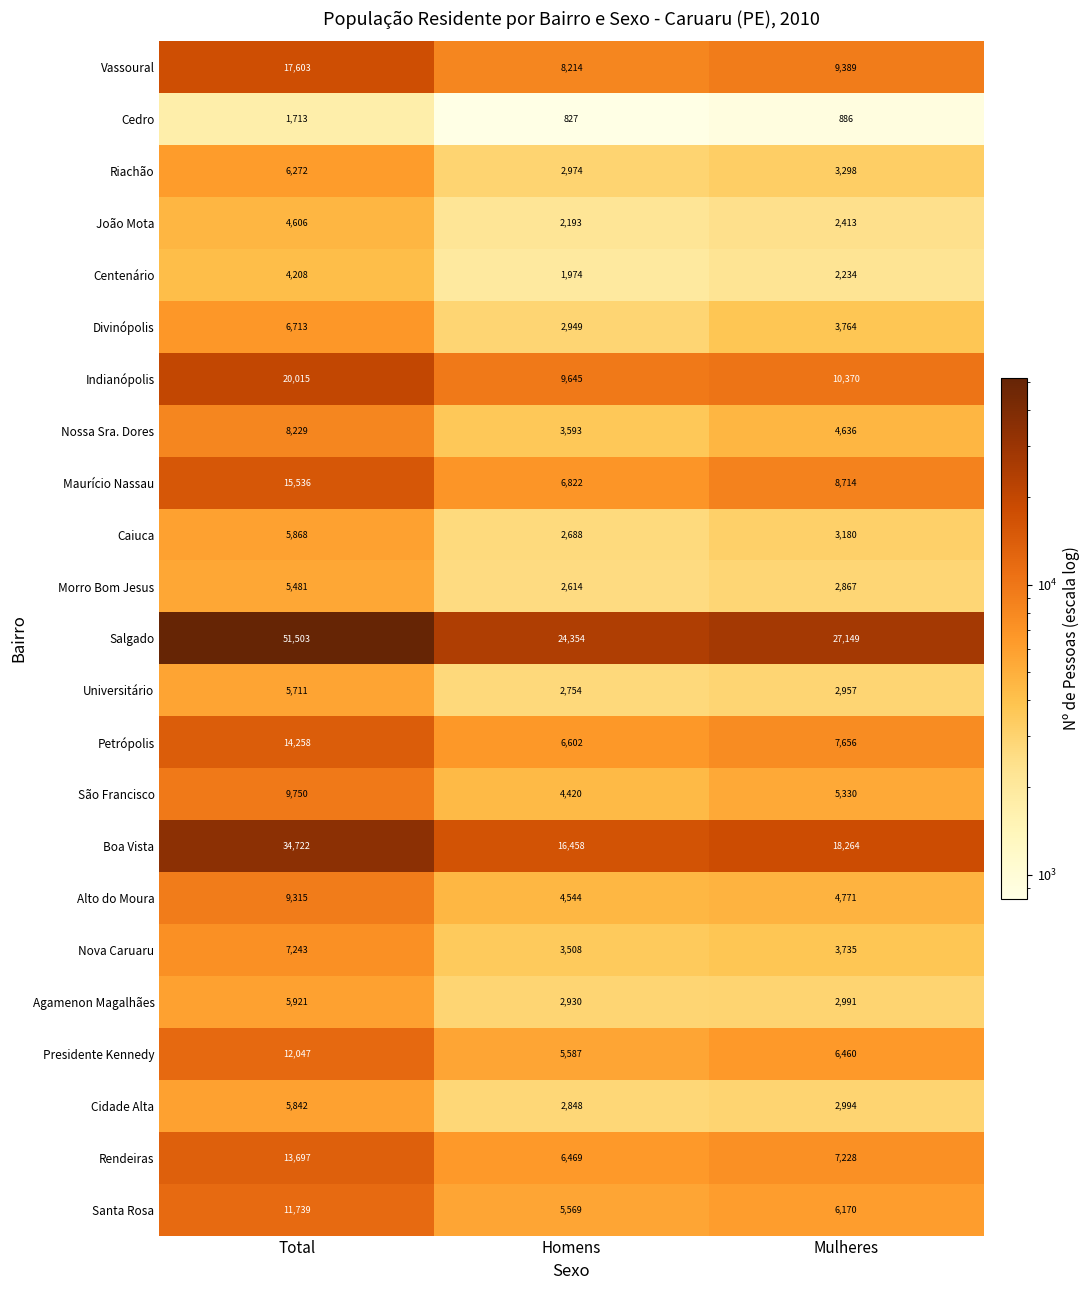

What value does the Salgado series have at Homens, to the nearest 10?

24350